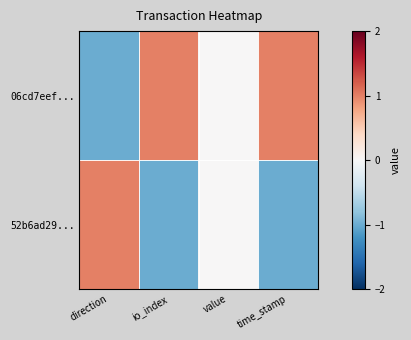

At time_stamp, list the series in order from smallest to largest.

52b6ad29..., 06cd7eef...